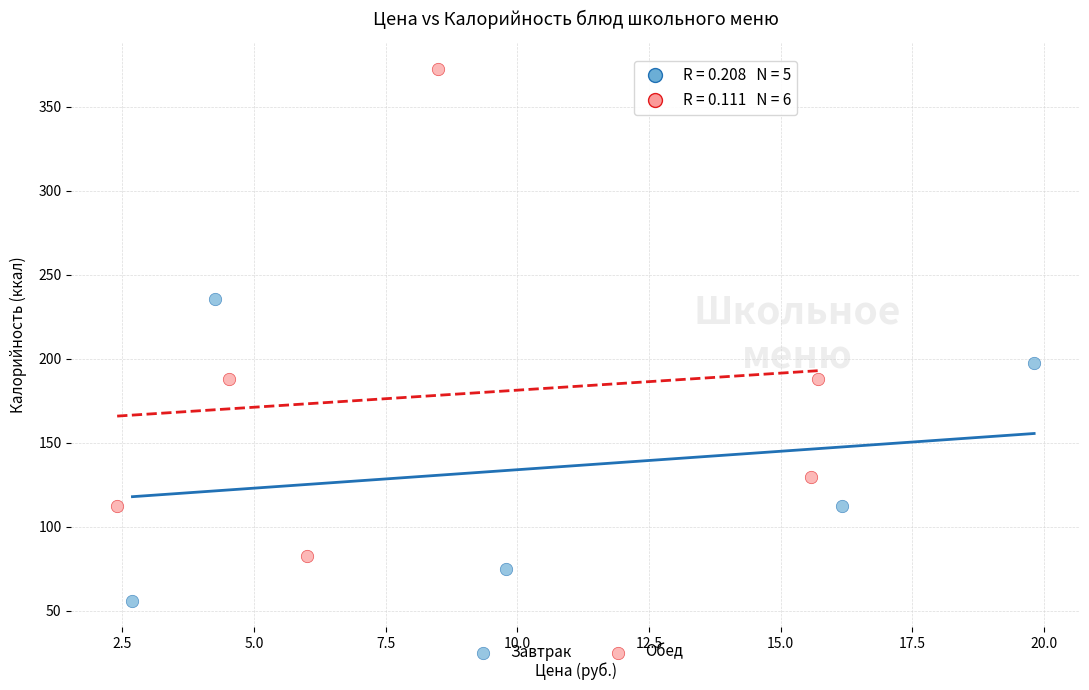

Which series contains the highest Y value?

Обед